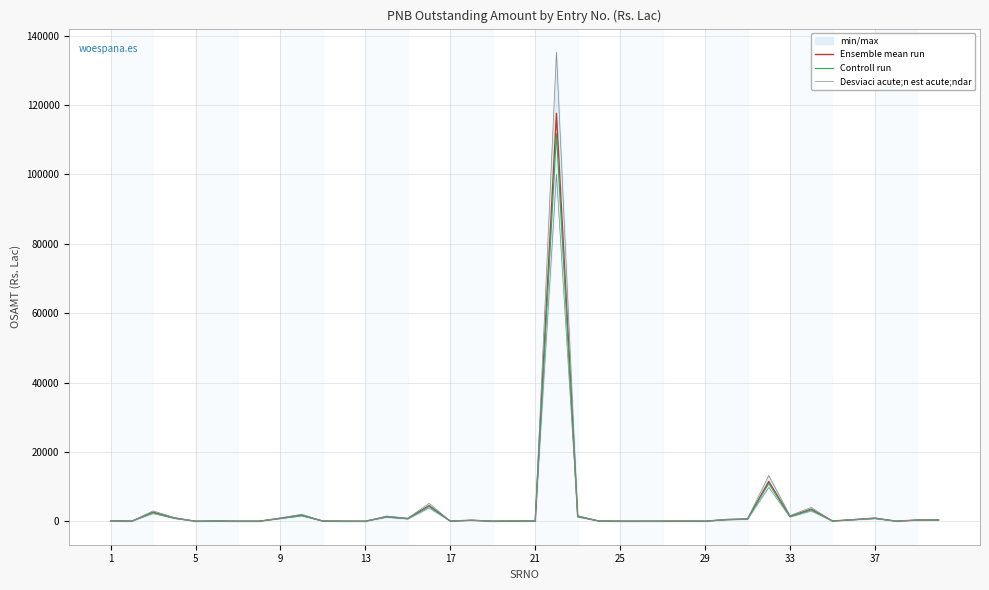

How many data points in Controll run are above 135?

20